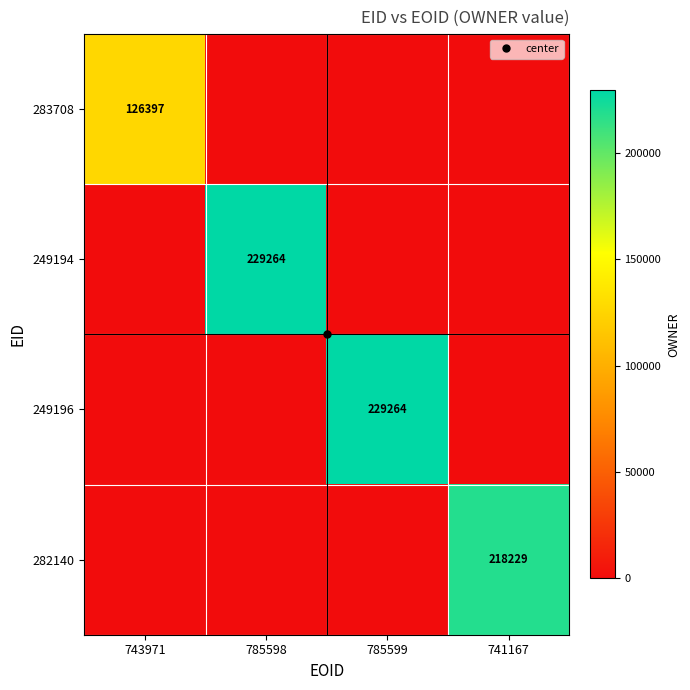

What is the difference between the maximum and minimum values in the 249196 series?

229264